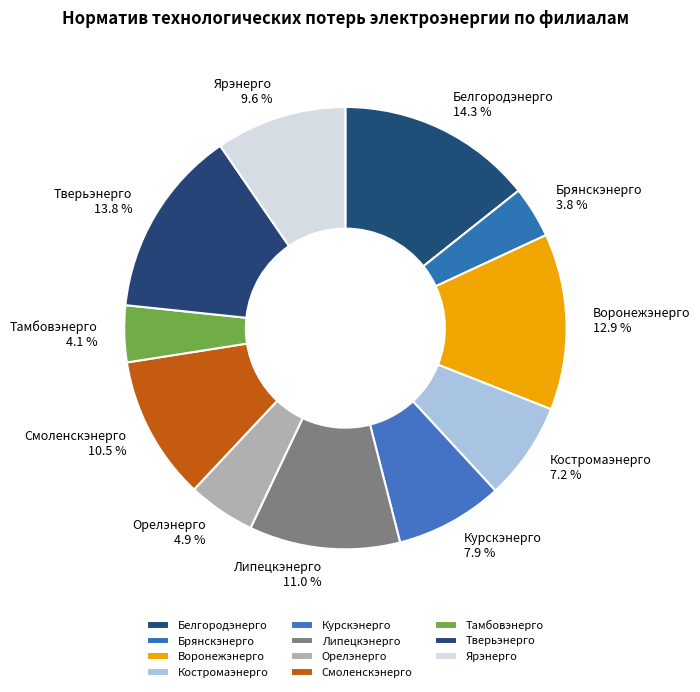

Which has a higher value, Брянскэнерго or Липецкэнерго?

Липецкэнерго